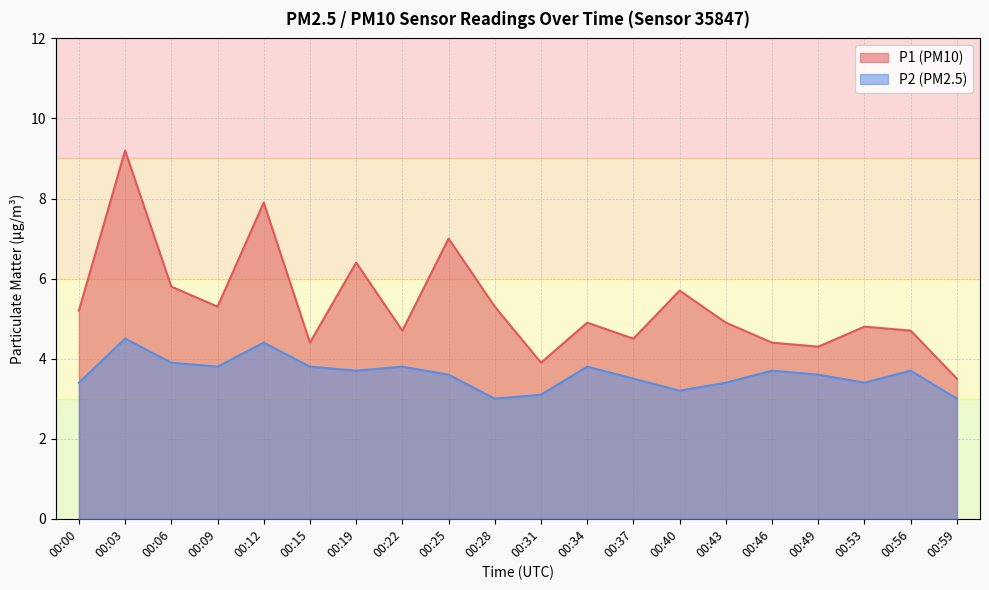

At which category does the chart reach its peak across all series?

00:03